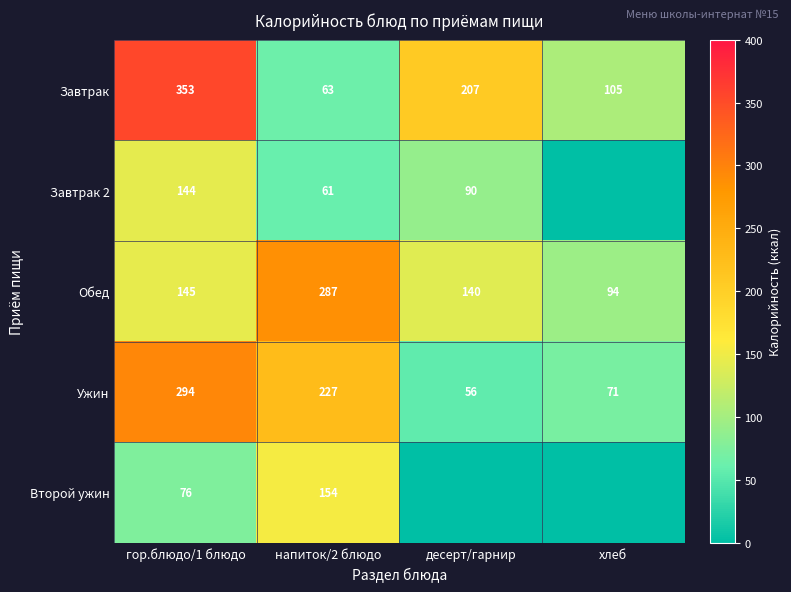

Where is Обед nearest to the value 190?

гор.блюдо/1 блюдо